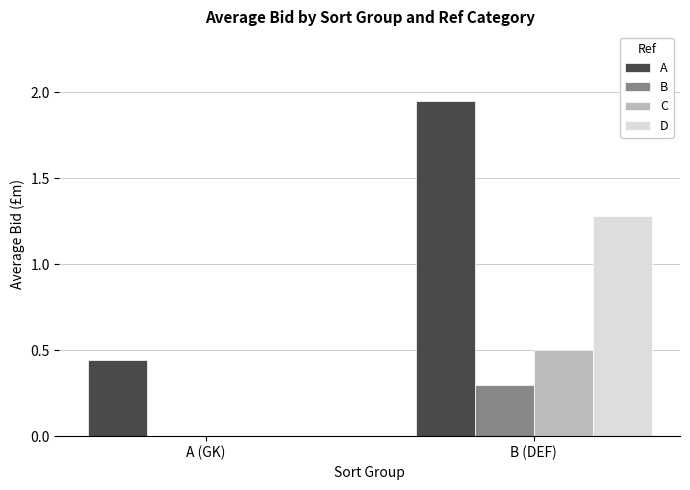

Which series has the largest range (max minus min)?

A